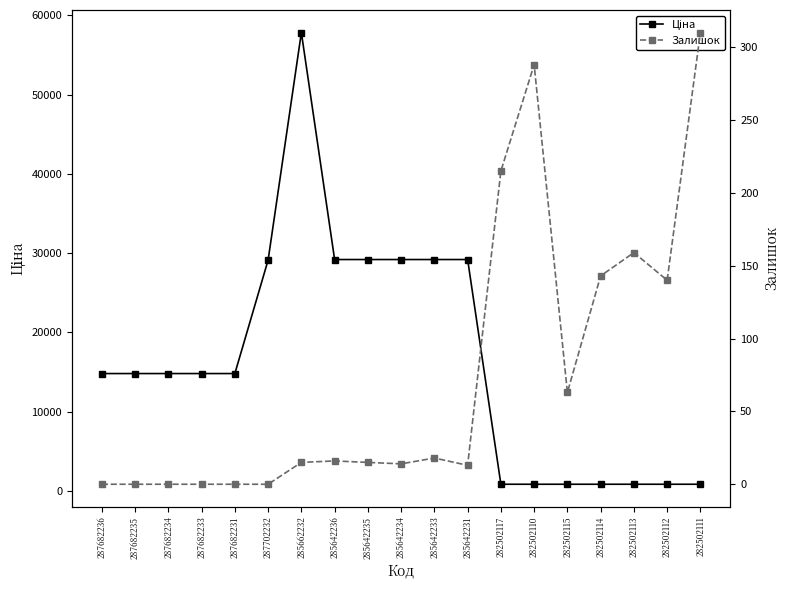

Reading right to left, transcribe all the data shown in this chart.

Ціна: 282502111=832.4	282502112=832.4	282502113=832.4	282502114=832.4	282502115=832.4	282502110=832.4	282502117=832.4	285642231=29188.5	285642233=29188.5	285642234=29188.5	285642235=29188.5	285642236=29188.5	285662232=57826.2	287702232=29119.2	287682231=14800.8	287682233=14800.8	287682234=14800.8	287682235=14800.8	287682236=14800.8
Залишок: 282502111=310.0	282502112=140.0	282502113=159.0	282502114=143.0	282502115=63.0	282502110=288.0	282502117=215.0	285642231=13.0	285642233=18.0	285642234=14.0	285642235=15.0	285642236=16.0	285662232=15.0	287702232=0.0	287682231=0.0	287682233=0.0	287682234=0.0	287682235=0.0	287682236=0.0